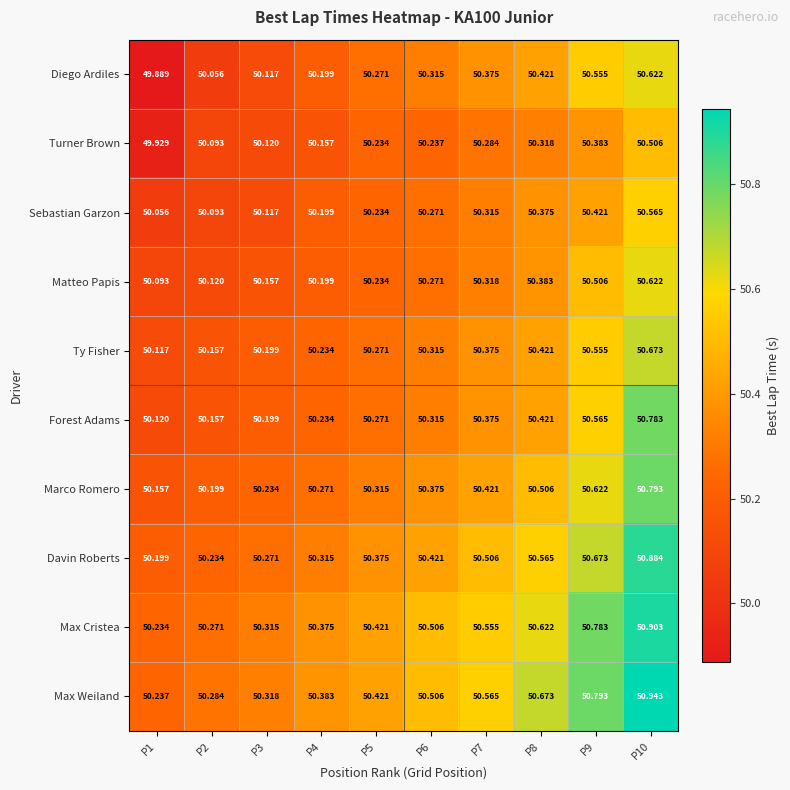

At which category does the chart reach its peak across all series?

P10